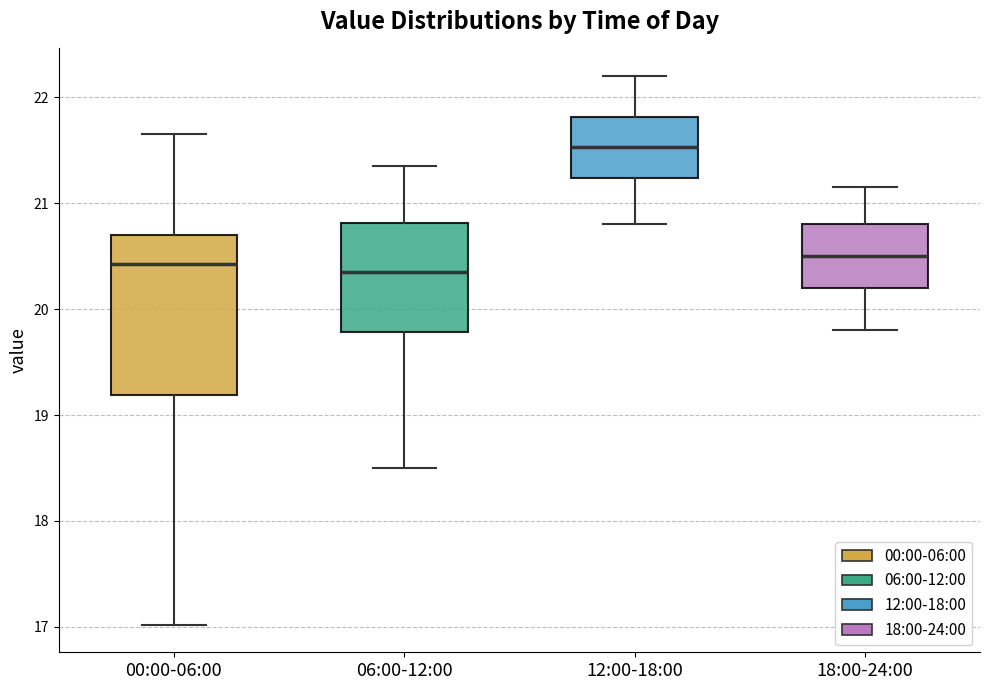

Reading left to right, transcribe this box plot: for each box, give where its median line is, the range the box spans, and where its two whiskers end, as read against the y-axis. The values are not printed on the chart, so give them approximately, as read against the axis.

00:00-06:00: median 20.4, box 19.2 to 20.7, whiskers 17.0 to 21.7
06:00-12:00: median 20.4, box 19.8 to 20.8, whiskers 18.5 to 21.4
12:00-18:00: median 21.5, box 21.2 to 21.8, whiskers 20.8 to 22.2
18:00-24:00: median 20.5, box 20.2 to 20.8, whiskers 19.8 to 21.2